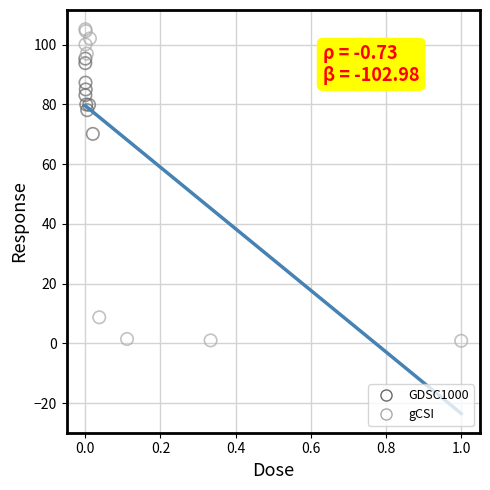

What are all the series names shown in the legend?

GDSC1000, gCSI